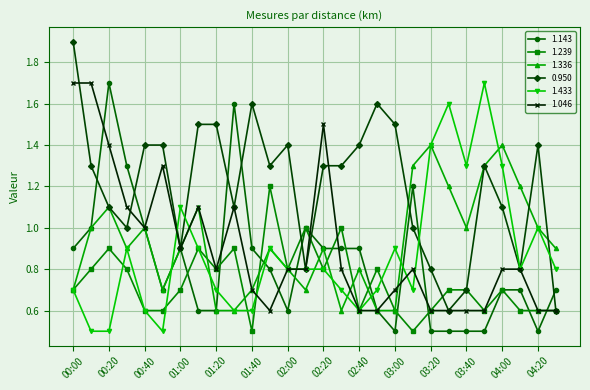

Which series has the widest spread of values?

0.950